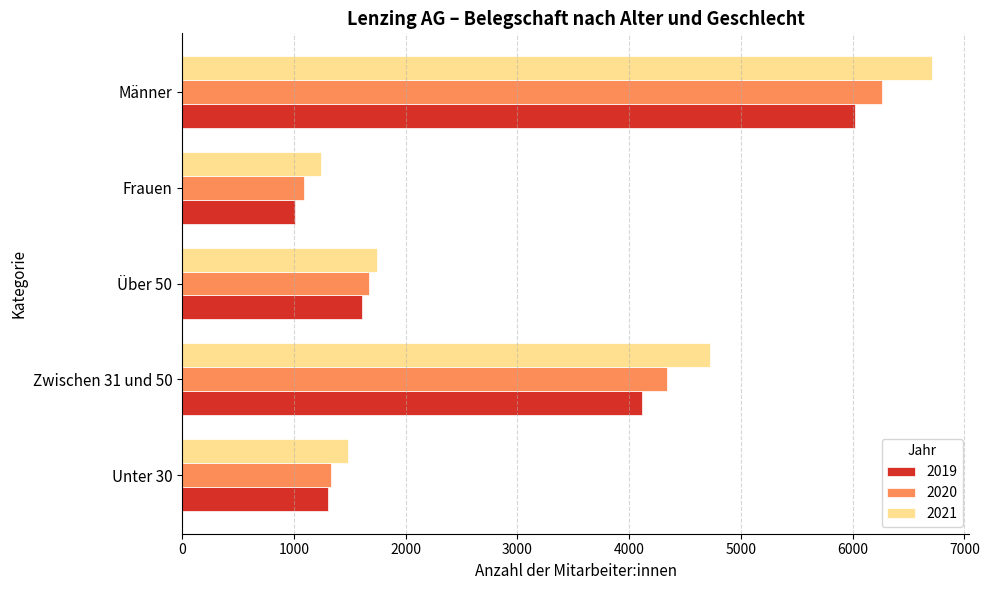

What is the difference between the highest and lowest values at Männer?

687